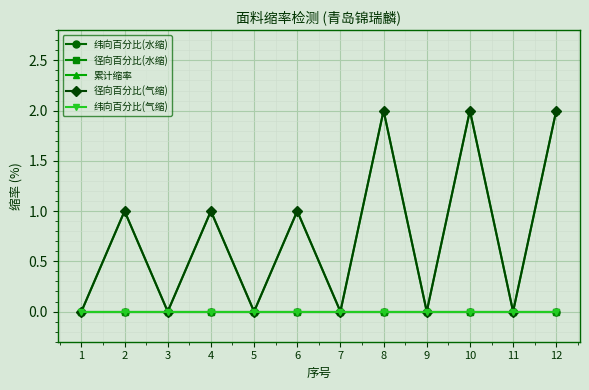

Does the chart have visible grid lines?

Yes